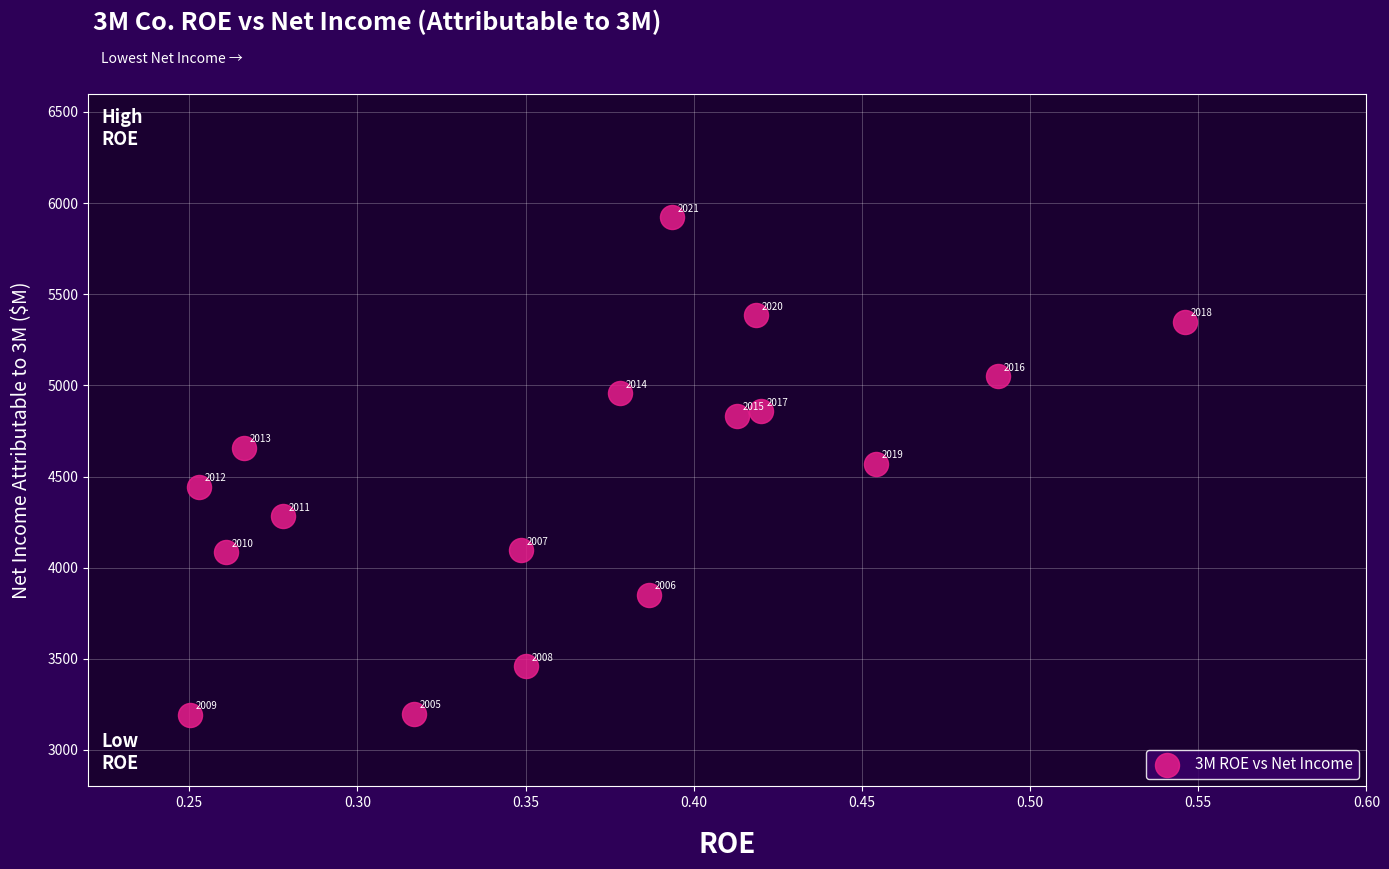

What Y value in the scatter plot is closest to 4557?

4570